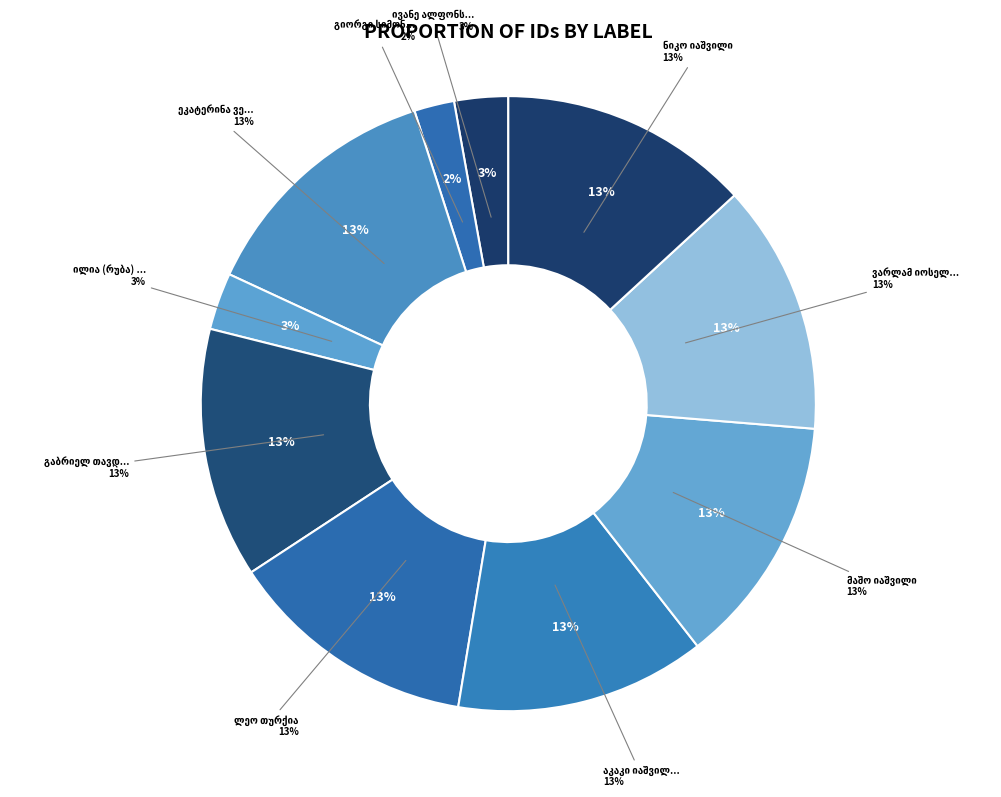

Count the number of slices in the pie.

10